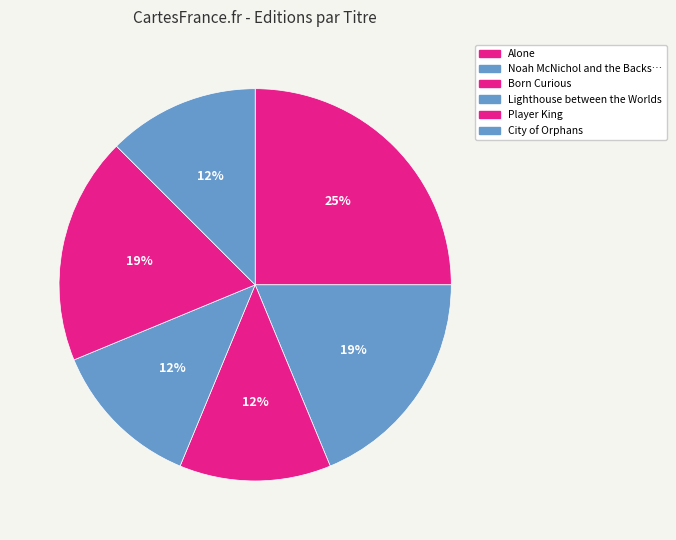

How many segments does this pie chart have?

6